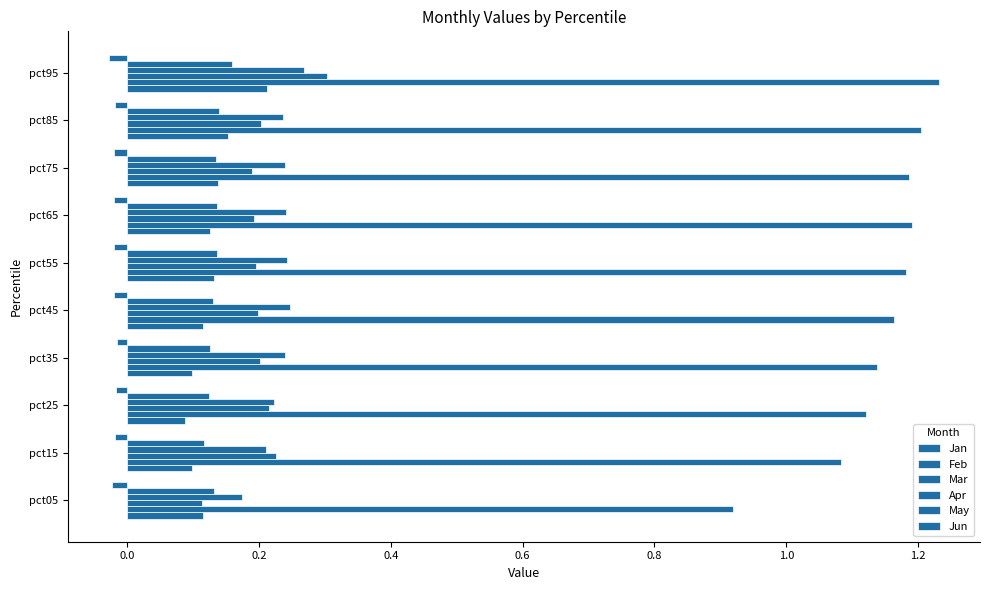

How many distinct data groups are displayed?

6